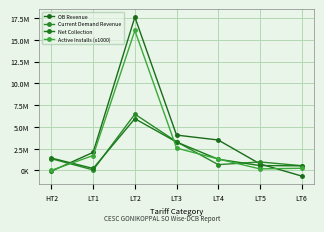

At which category does Net Collection reach its first local peak?

LT2